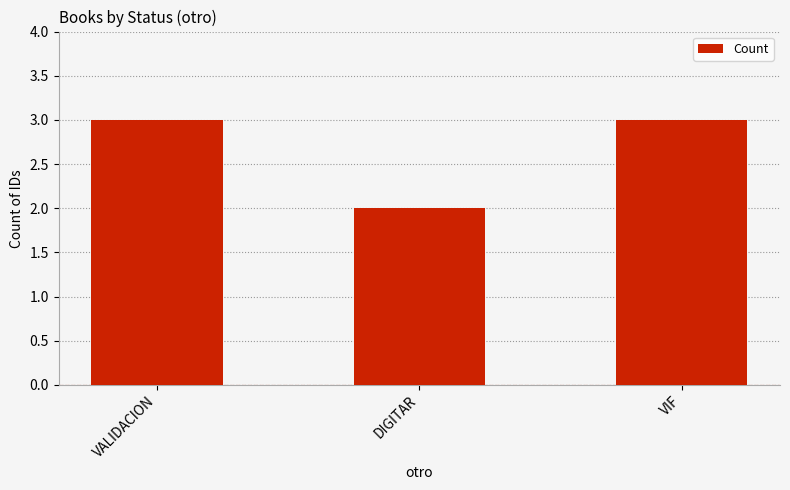

Is it true that the value at VALIDACION is 3?

True